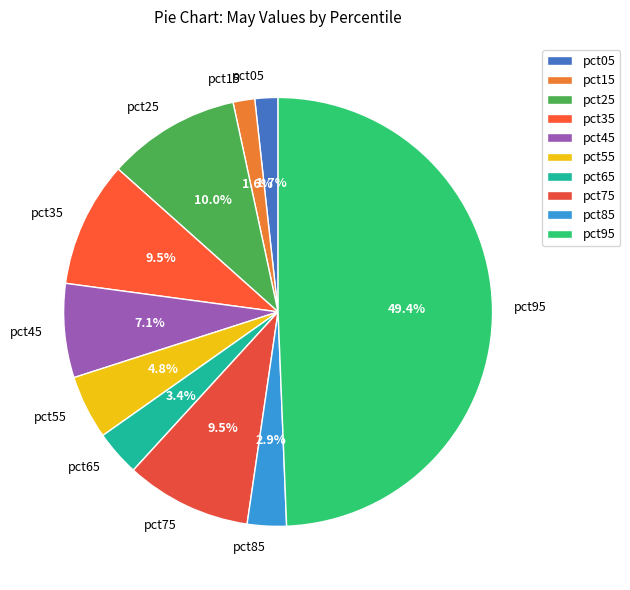

To the nearest percent, what is the combined percentage of pct65 and pct45?

11%